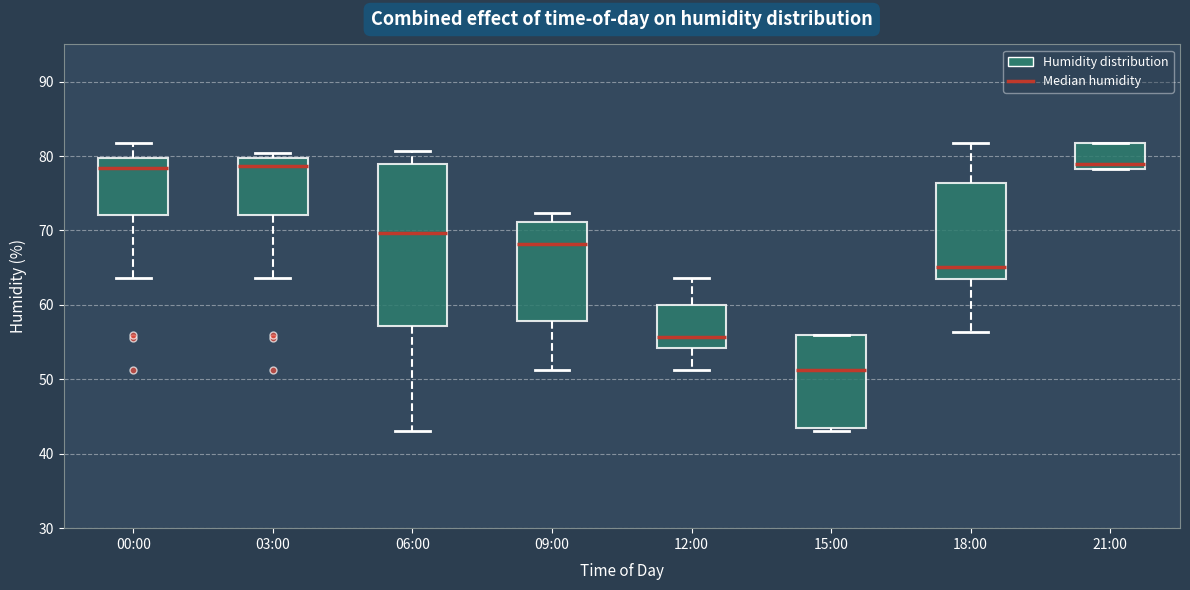

Reading left to right, transcribe this box plot: for each box, give where its median line is, the range the box spans, and where its two whiskers end, as read against the y-axis. The values are not printed on the chart, so give them approximately, as read against the axis.

00:00: median 78, box 72 to 80, whiskers 64 to 82
03:00: median 79, box 72 to 80, whiskers 64 to 80 (just above the box's upper edge)
06:00: median 70, box 57 to 79, whiskers 43 to 81
09:00: median 68, box 58 to 71, whiskers 51 to 72
12:00: median 56, box 54 to 60, whiskers 51 to 64
15:00: median 51, box 43 to 56, whiskers 43 (just below the box's lower edge) to 56
18:00: median 65, box 64 to 76, whiskers 56 to 82
21:00: median 79, box 78 to 82, whiskers 78 to 82